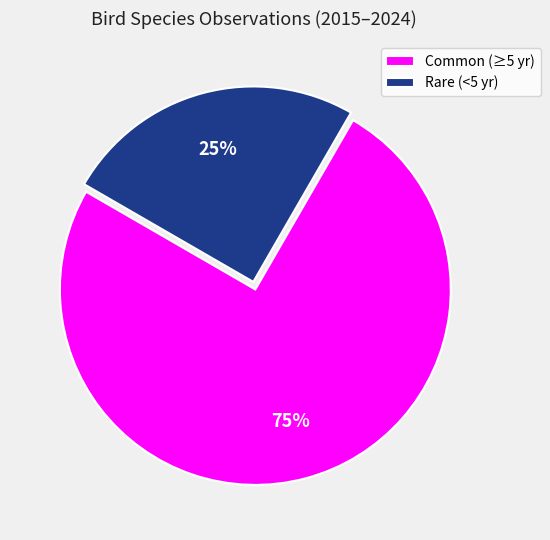

What is the largest slice in the pie chart?

Common (≥5 yr)